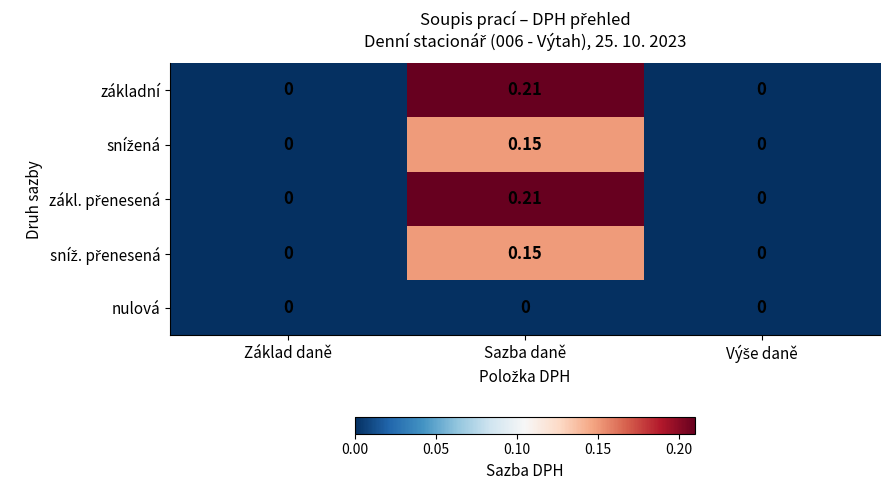

At which category does the chart reach its peak across all series?

Sazba daně